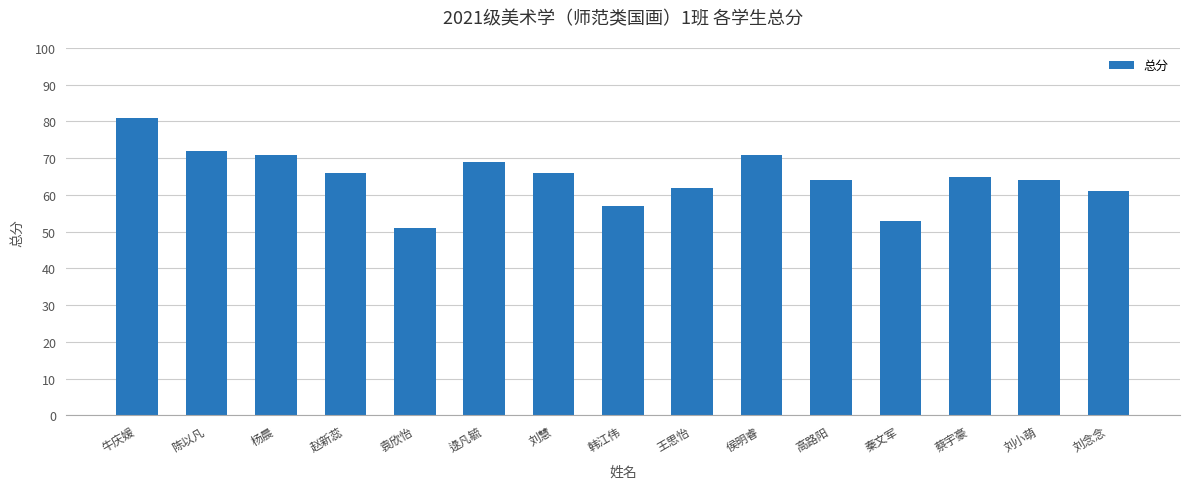

Which label corresponds to the largest value in the chart?

牛庆媛